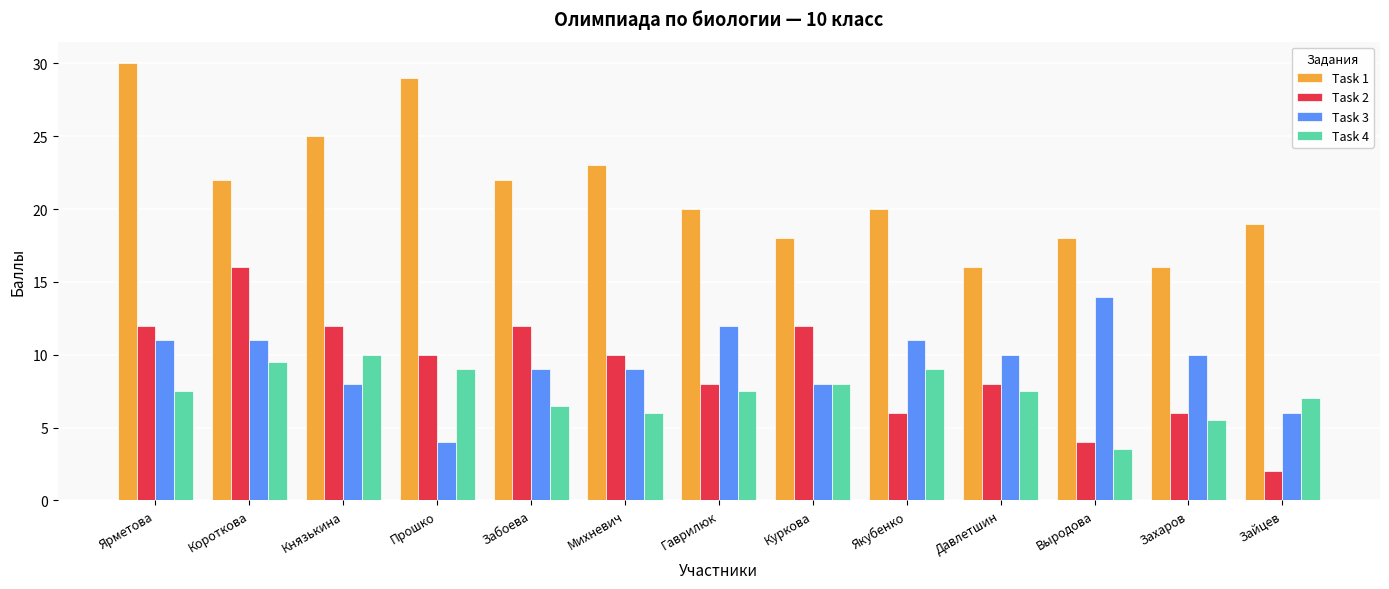

The value of Task 3 at Гаврилюк is 12.0. True or false?

True